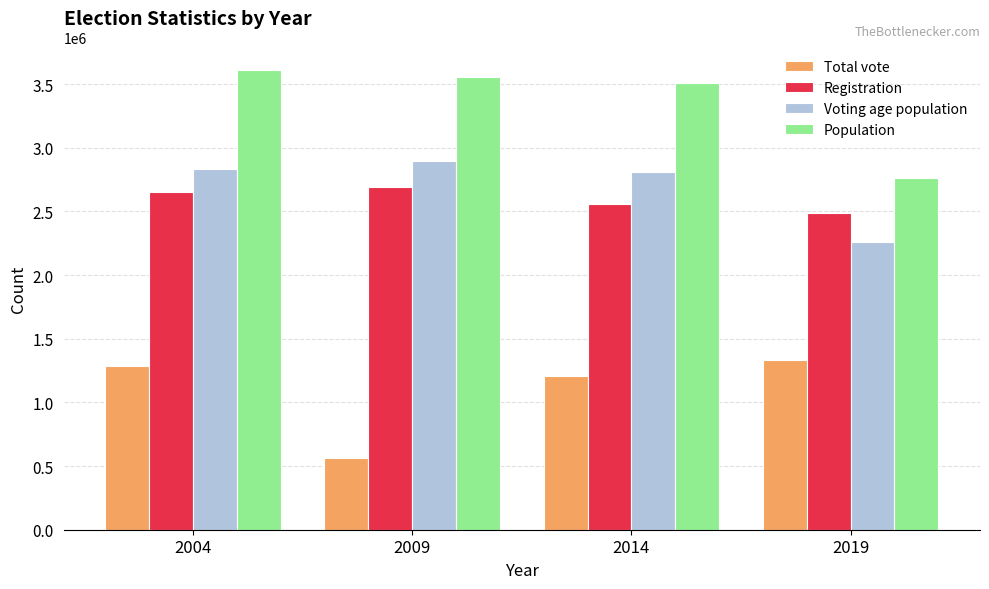

Reading left to right, transcribe all the data shown in this chart.

Total vote: 2004=1284050	2009=564803	2014=1211279	2019=1332020
Registration: 2004=2654311	2009=2692397	2014=2557950	2019=2490542
Voting age population: 2004=2833208	2009=2899982	2014=2807195	2019=2264175
Population: 2004=3607899	2009=3555179	2014=3505738	2019=2762485